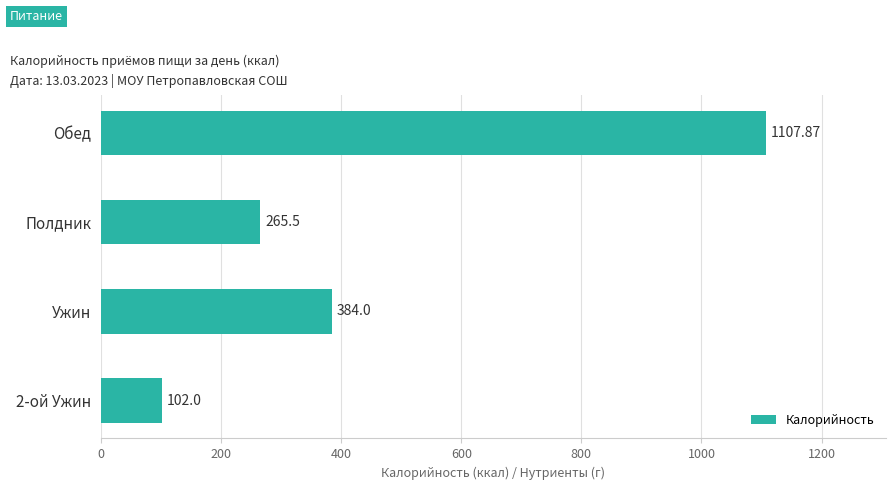

How many data points are less than 384?

2